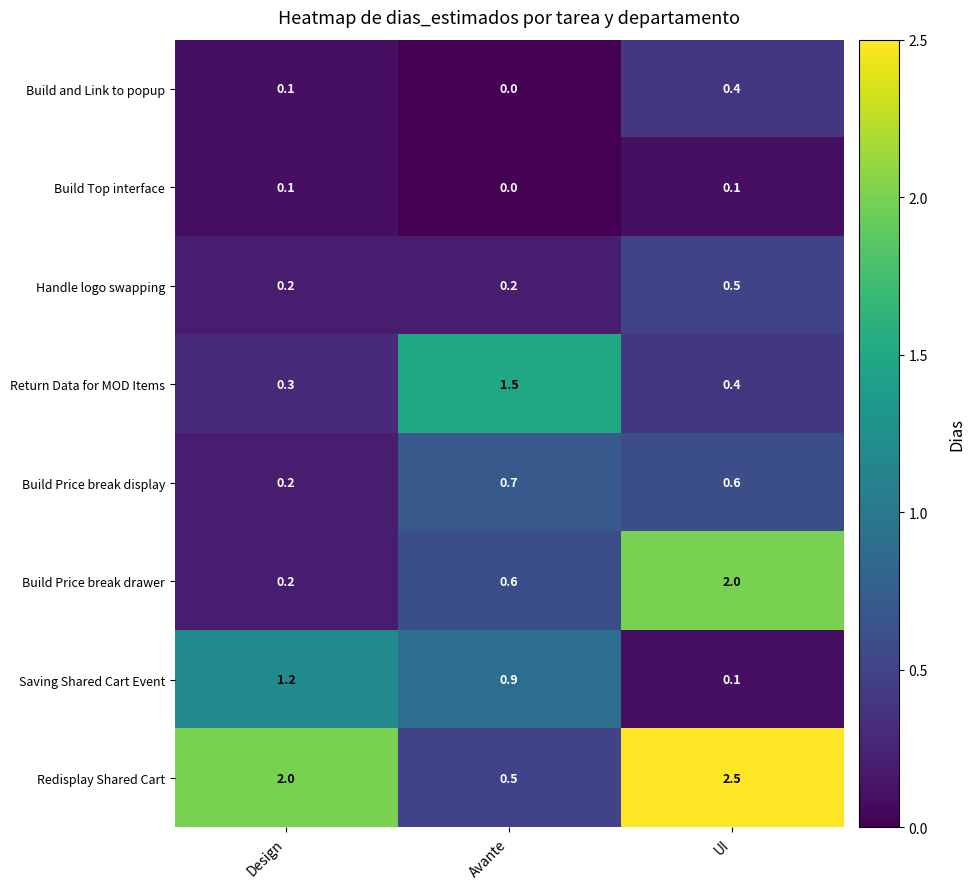

Reading left to right, extract all data points from this chart.

Build and Link to popup: Design=0.1	Avante=0.0	UI=0.4
Build Top interface: Design=0.1	Avante=0.0	UI=0.1
Handle logo swapping: Design=0.2	Avante=0.2	UI=0.5
Return Data for MOD Items: Design=0.3	Avante=1.5	UI=0.4
Build Price break display: Design=0.2	Avante=0.7	UI=0.6
Build Price break drawer: Design=0.2	Avante=0.6	UI=2.0
Saving Shared Cart Event: Design=1.2	Avante=0.9	UI=0.1
Redisplay Shared Cart: Design=2.0	Avante=0.5	UI=2.5